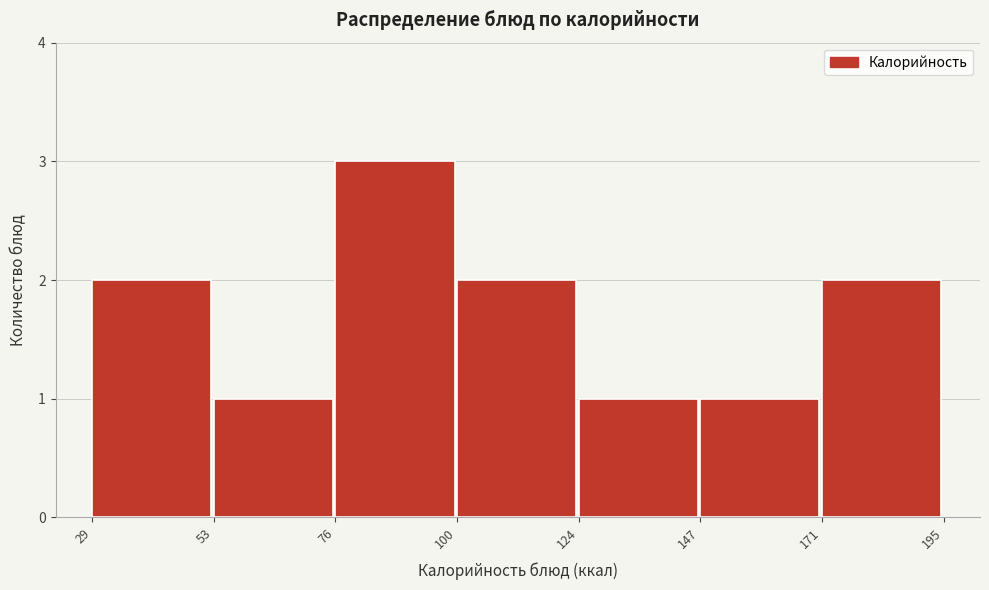

Reading left to right, transcribe this chart: for each bar, give the range it covers on the x-axis and its height. The values are not printed on the chart, so give them approximately, as read against the axis.

29 to 53: 2
53 to 76: 1
76 to 100: 3
100 to 124: 2
124 to 147: 1
147 to 171: 1
171 to 195: 2